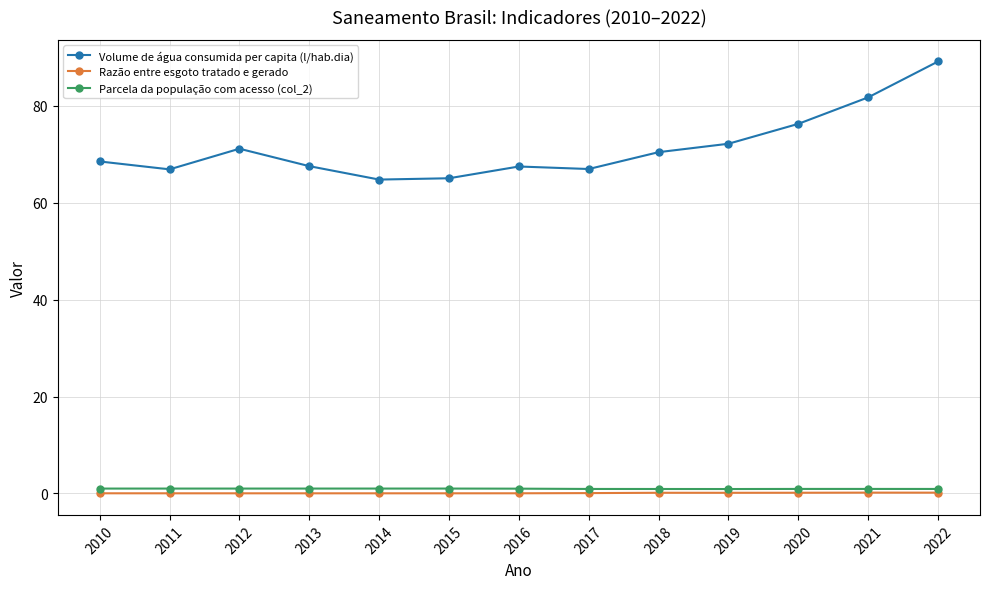

In Razão entre esgoto tratado e gerado, how many points are higher than both neighbors (excluding endpoints)?

2